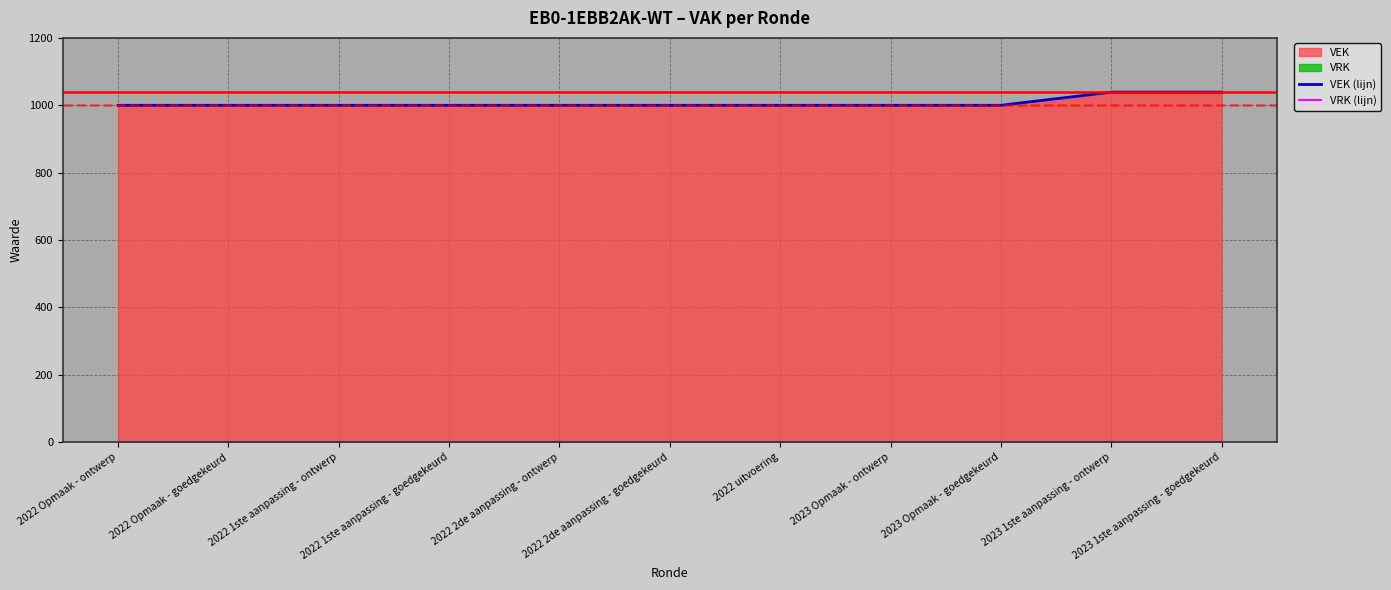

Reading right to left, extract all data points from this chart.

VEK (lijn): 2023 1ste aanpassing - goedgekeurd=1039	2023 1ste aanpassing - ontwerp=1039	2023 Opmaak - goedgekeurd=1000	2023 Opmaak - ontwerp=1000	2022 uitvoering=1000	2022 2de aanpassing - goedgekeurd=1000	2022 2de aanpassing - ontwerp=1000	2022 1ste aanpassing - goedgekeurd=1000	2022 1ste aanpassing - ontwerp=1000	2022 Opmaak - goedgekeurd=1000	2022 Opmaak - ontwerp=1000
VRK (lijn): 2023 1ste aanpassing - goedgekeurd=0	2023 1ste aanpassing - ontwerp=0	2023 Opmaak - goedgekeurd=0	2023 Opmaak - ontwerp=0	2022 uitvoering=0	2022 2de aanpassing - goedgekeurd=0	2022 2de aanpassing - ontwerp=0	2022 1ste aanpassing - goedgekeurd=0	2022 1ste aanpassing - ontwerp=0	2022 Opmaak - goedgekeurd=0	2022 Opmaak - ontwerp=0